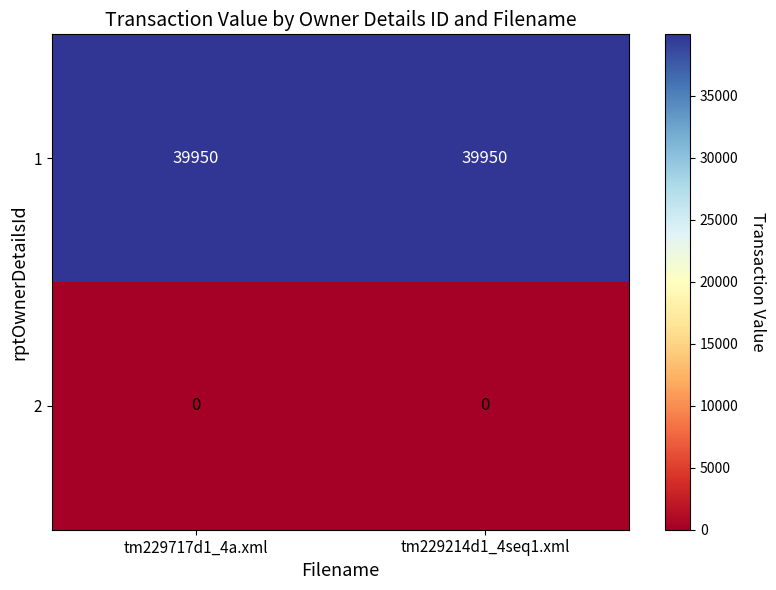

Rank the series by their maximum value, from lowest to highest.

2, 1